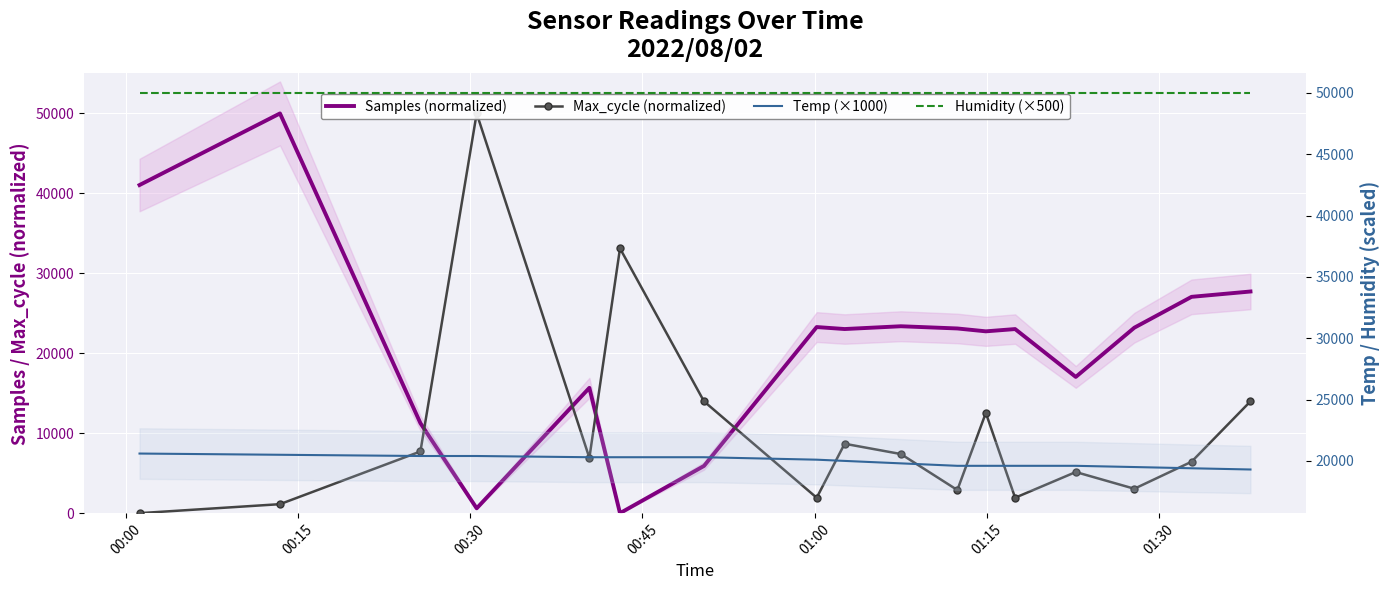

How many lines are shown in the chart?

4